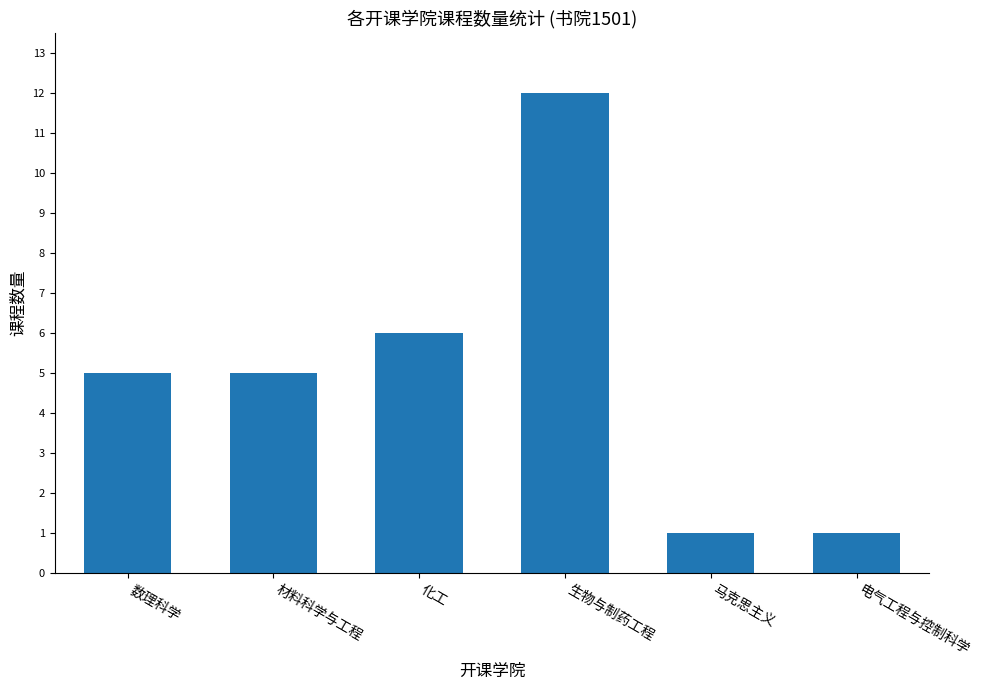

Is it true that the value at 生物与制药工程 is 12?

True